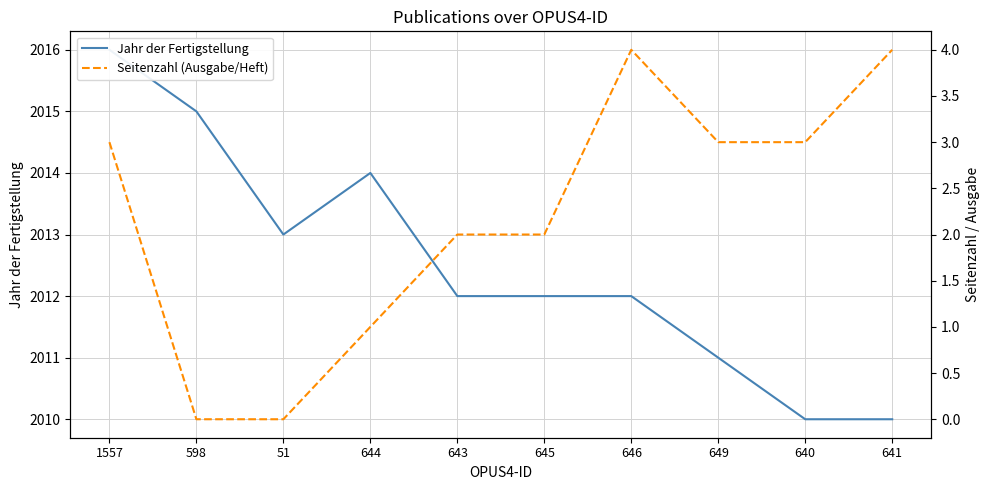

Where is the first local minimum for Jahr der Fertigstellung?

51